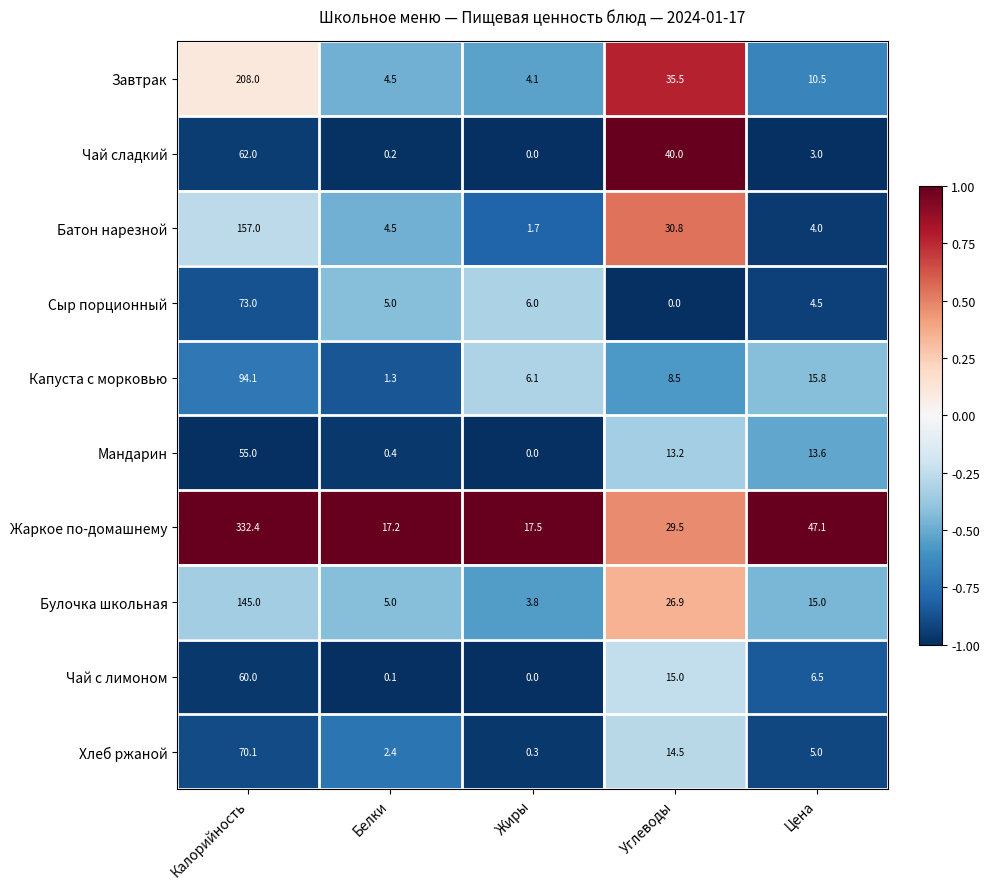

Where does the Капуста с морковью series first go above 8?

Калорийность